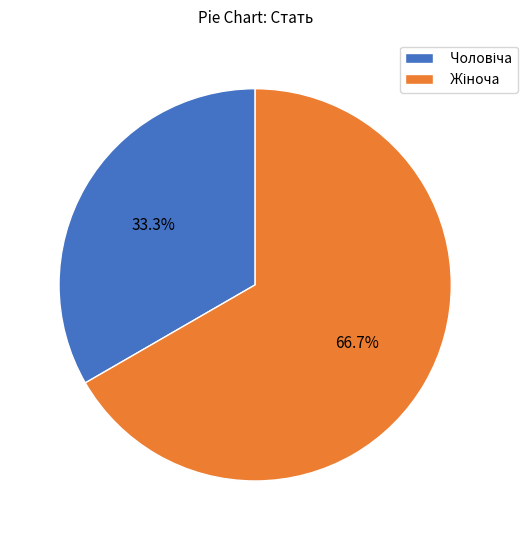

Is there any slice that represents more than half of the pie?

Yes